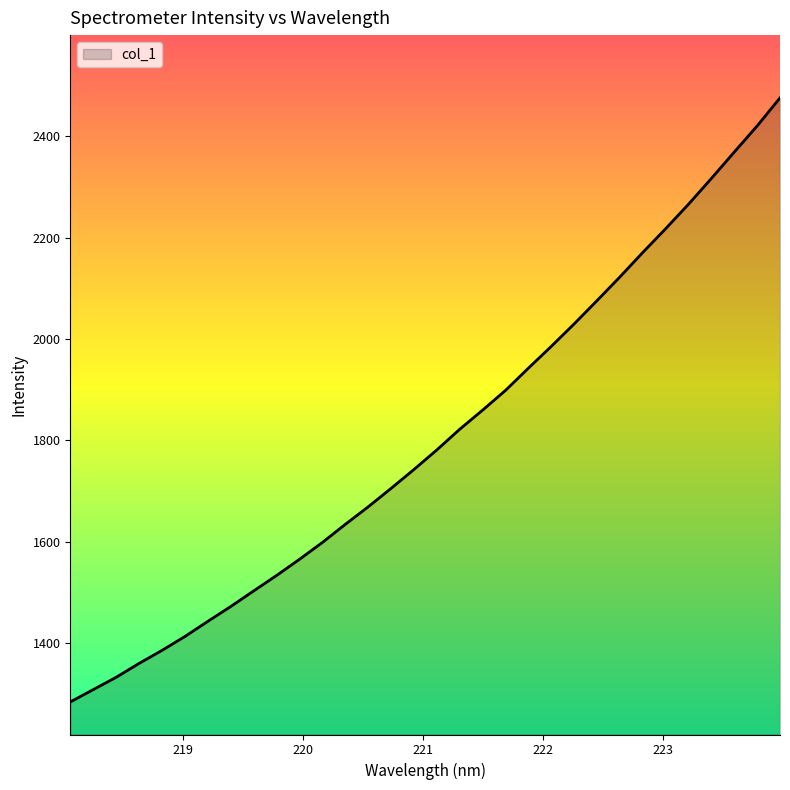

How many values are below 1781?

16